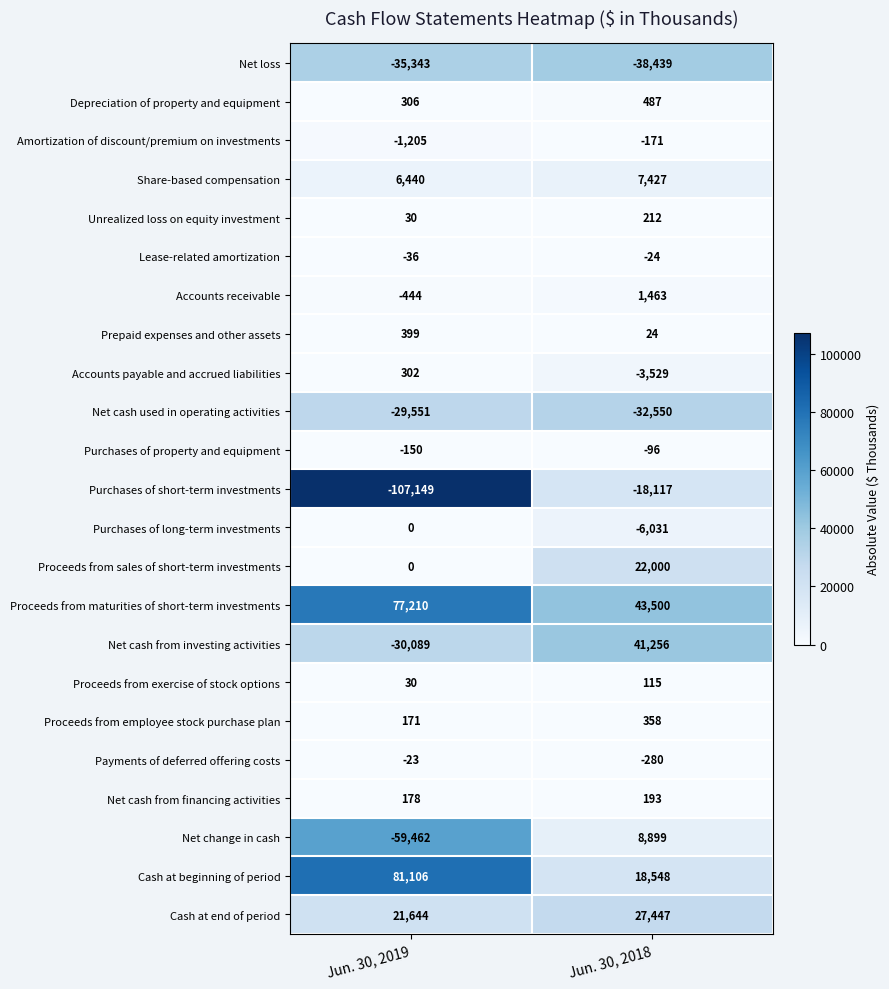

Which category has the lowest value across all series?

Jun. 30, 2019